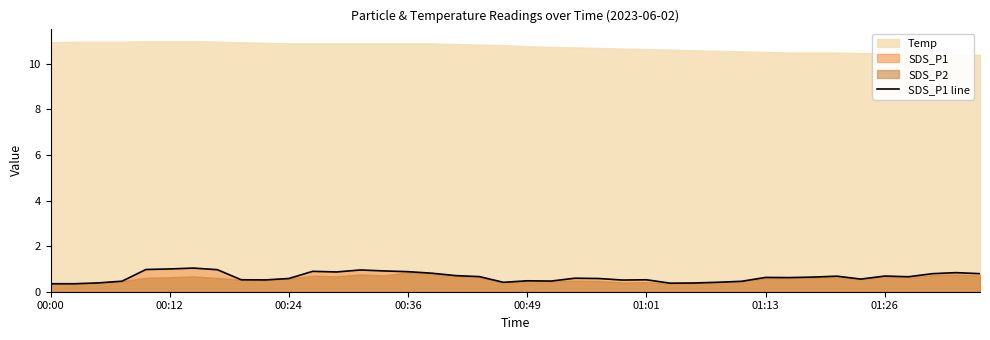

What is the value of the 37th point from the left?

0.7